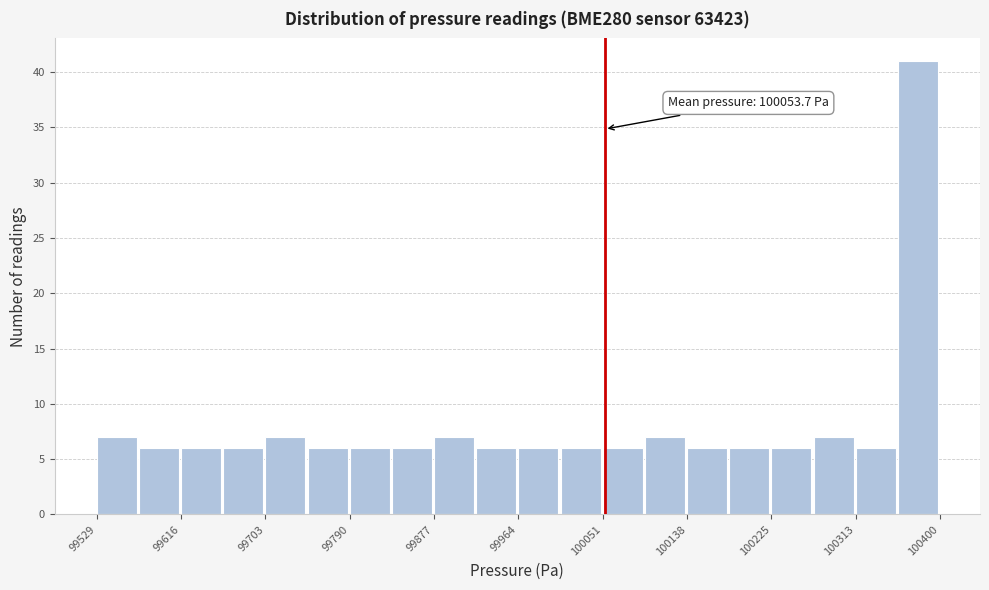

Which range on the x-axis has the tallest bar?

100360 to 100400